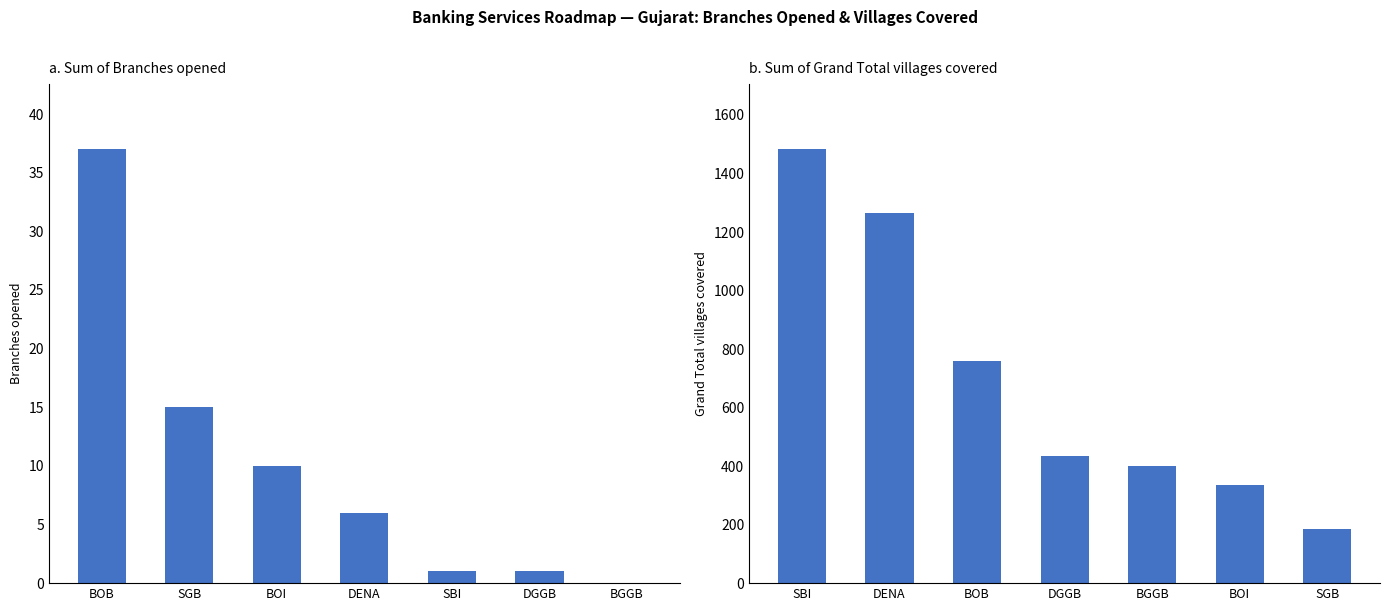

Which has a higher value, DGGB or SBI?

DGGB